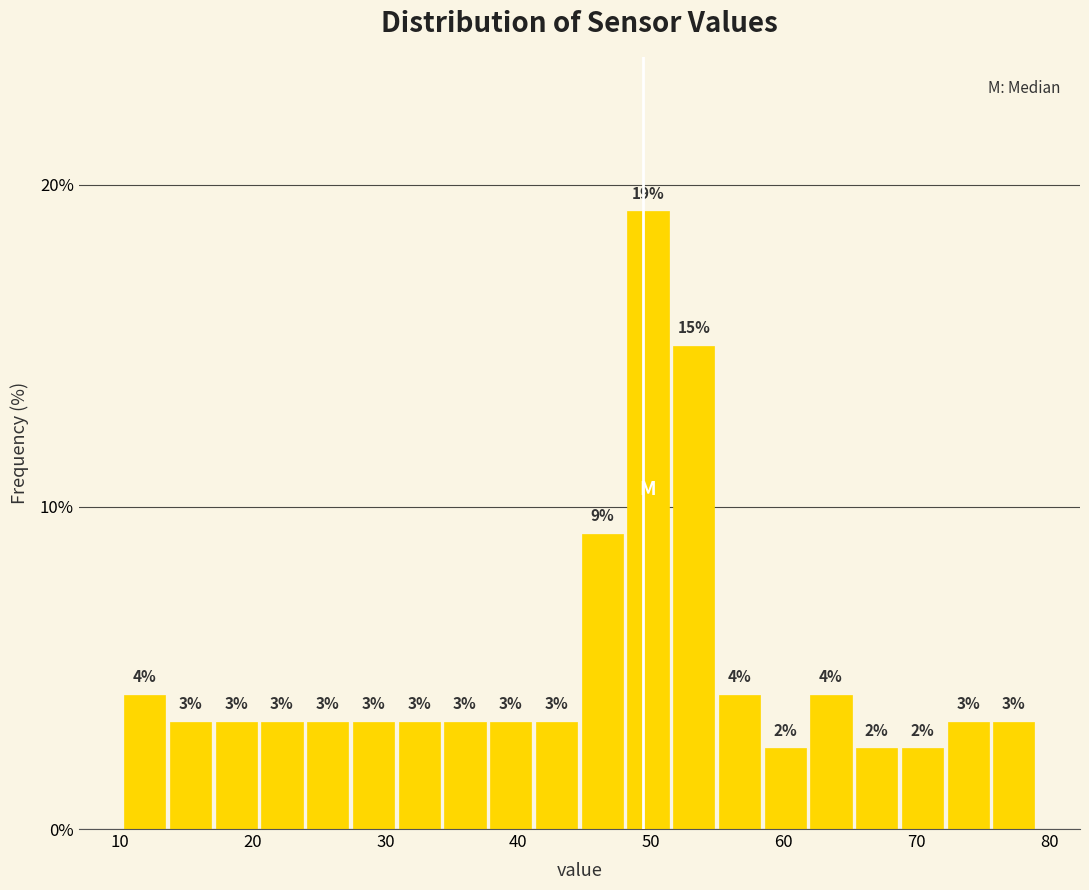

Around what value on the x-axis is the tallest bar? Give the approximate position of its centre, as read against the axis.

50